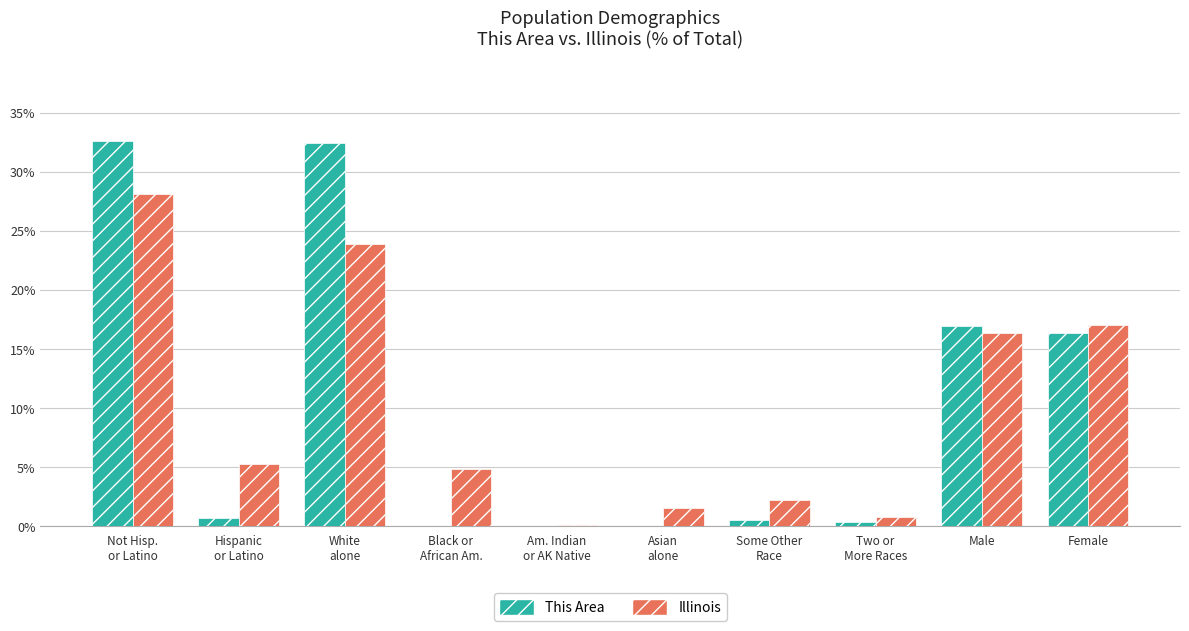

What is the maximum value shown in the chart?

32.6